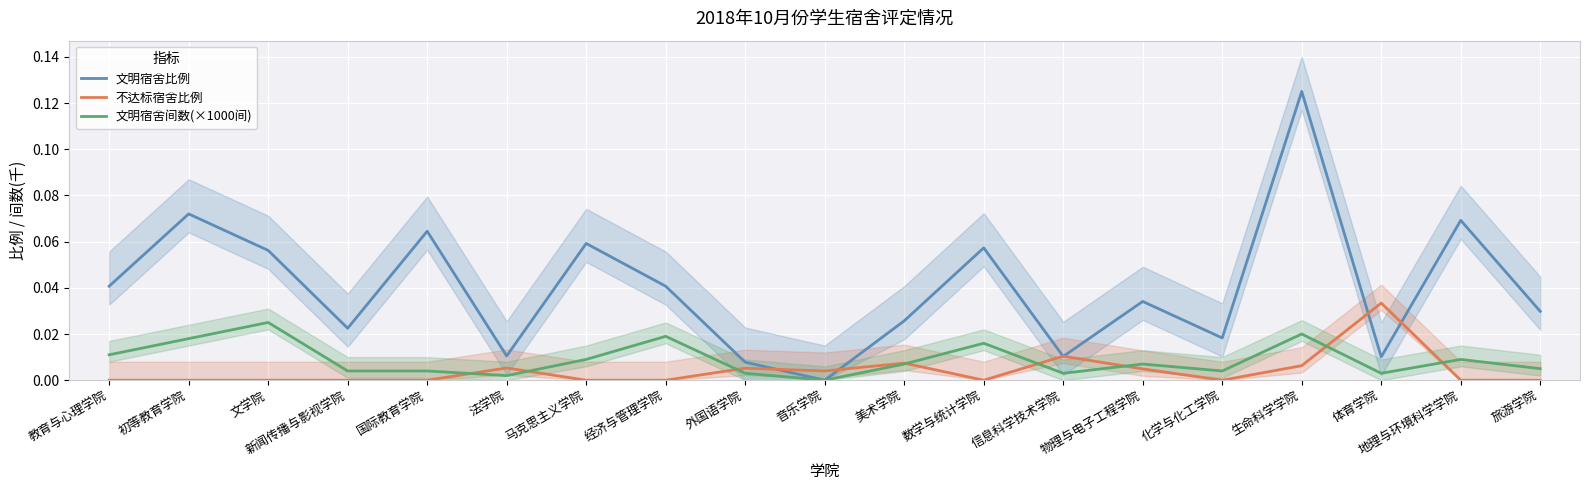

What position from the left is 美术学院?

11